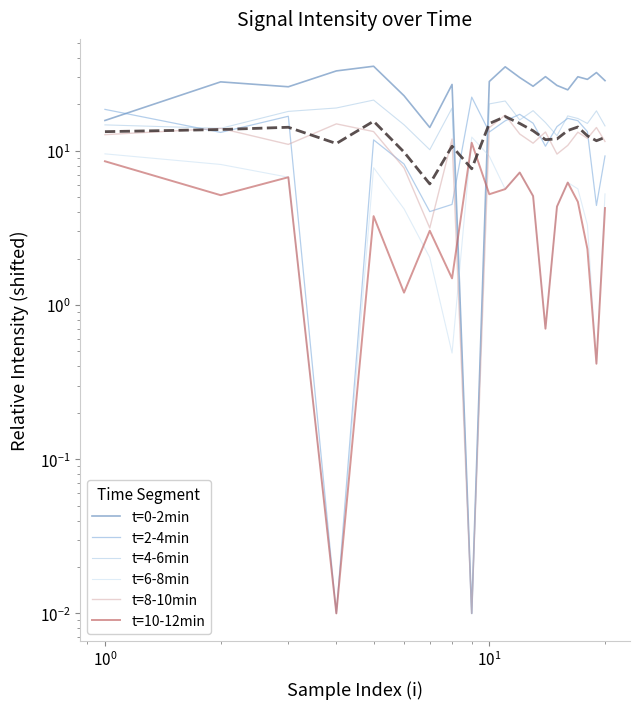

Is this an area chart (filled region under the line)?

No